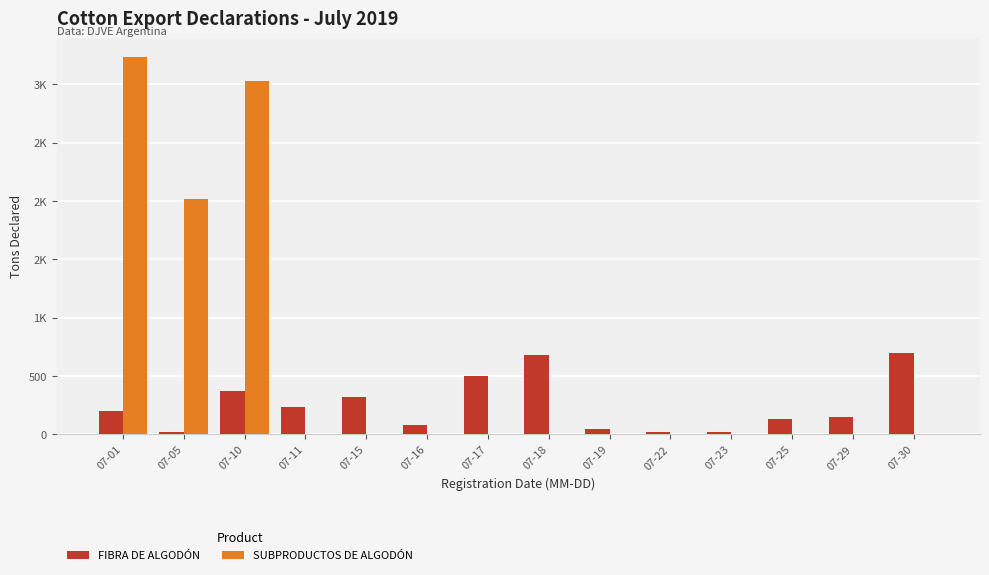

Are the bars grouped side by side (vs. stacked)?

Yes